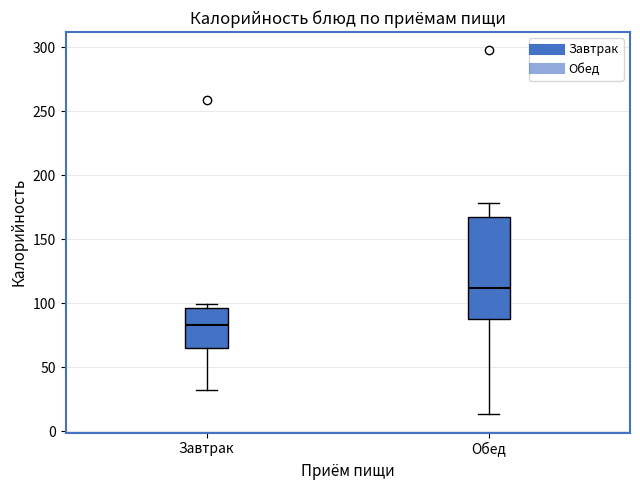

Which box has the highest median line?

Обед